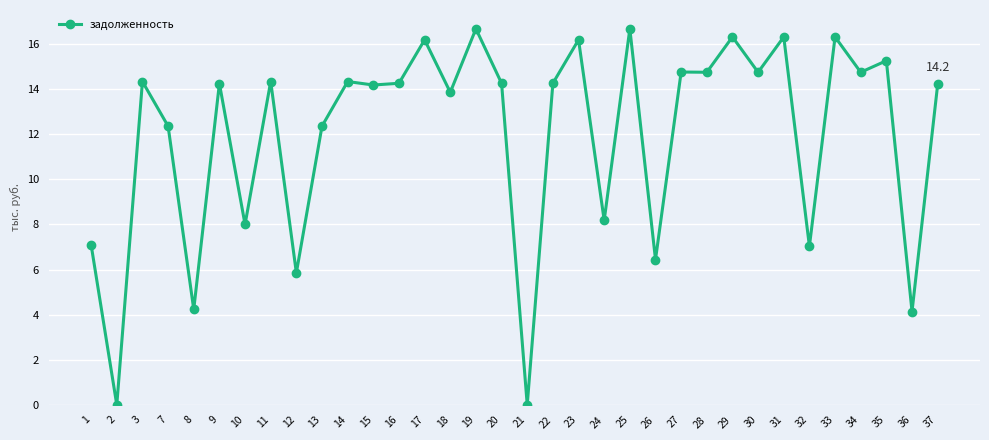

Where does the data first go above 14?

3